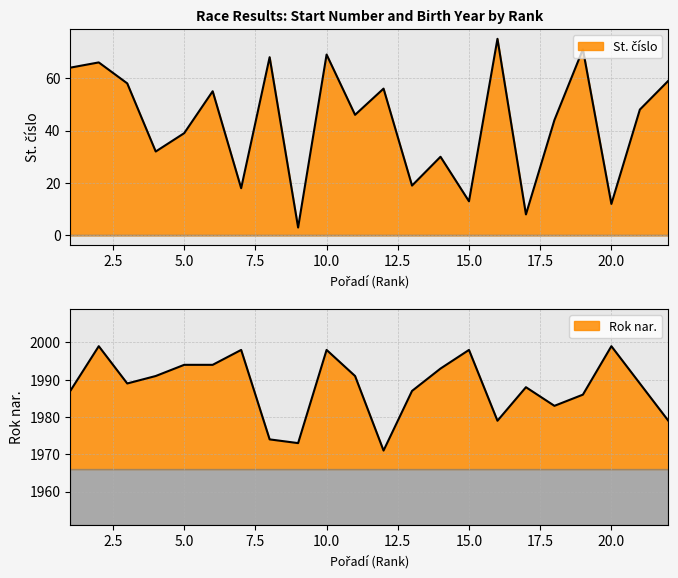

What is the minimum value shown in the chart?

3